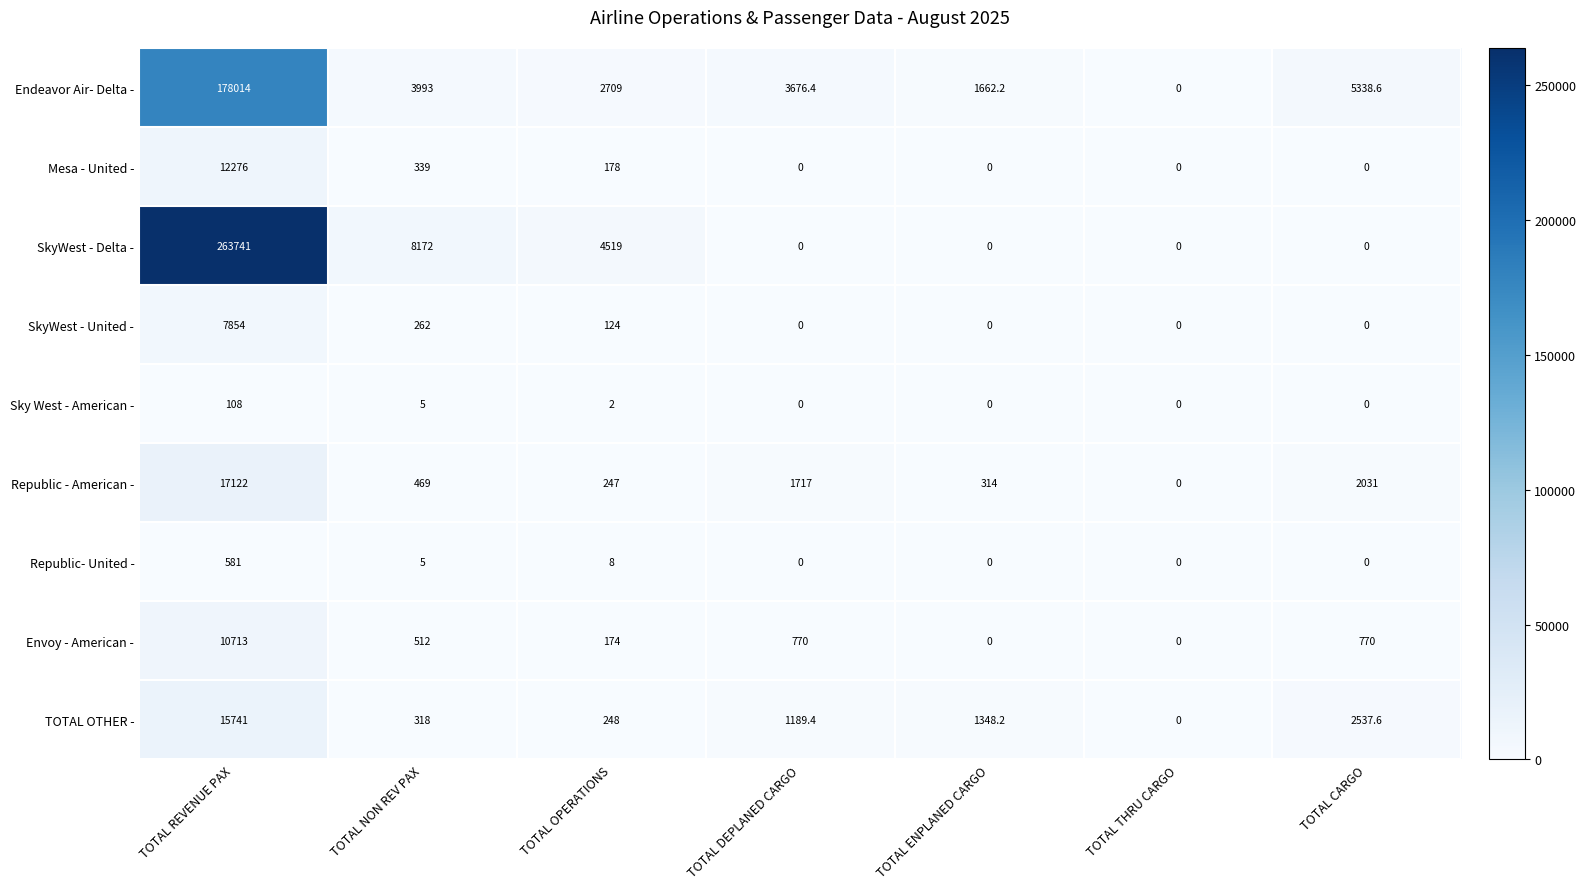

Which series has the largest total across all categories?

SkyWest - Delta -